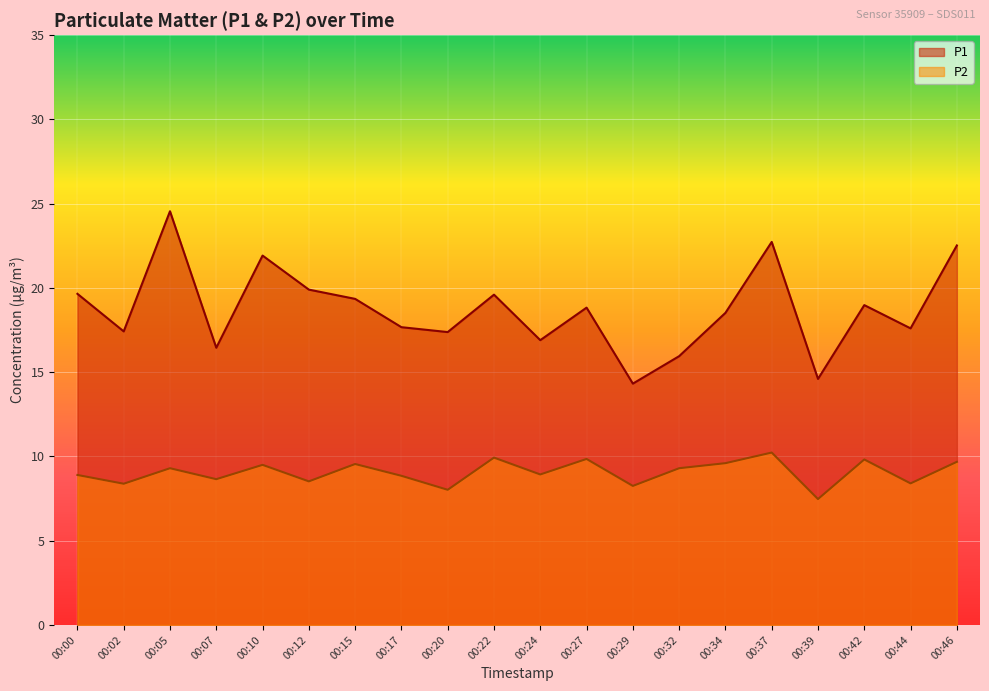

The P2 series shows 9.7 at 00:46. True or false?

True